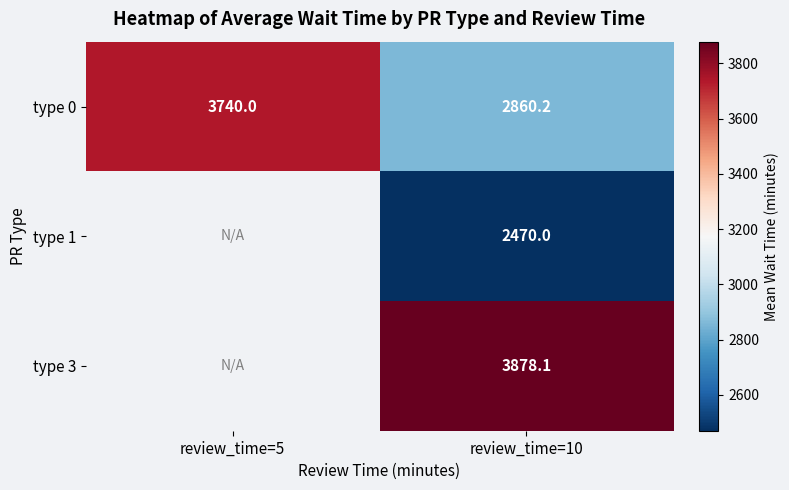

List the labels in order of type 0 value, smallest first.

review_time=10, review_time=5